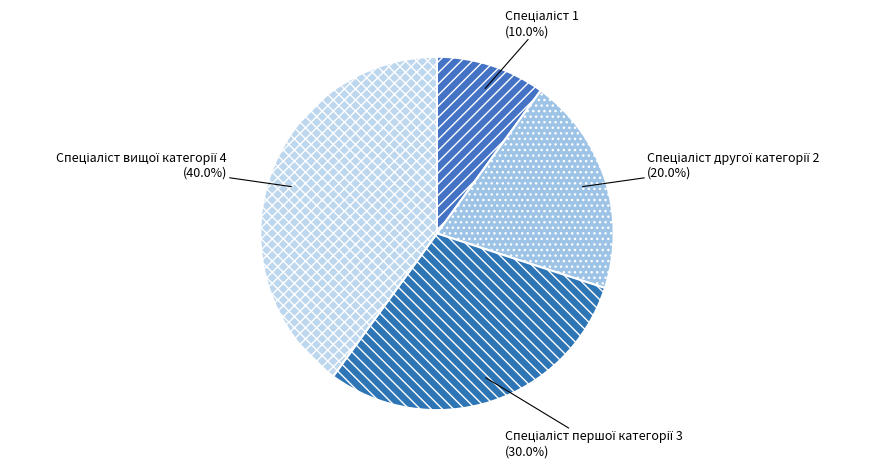

To the nearest percent, what is the difference between the largest and smallest slice percentages?

30%